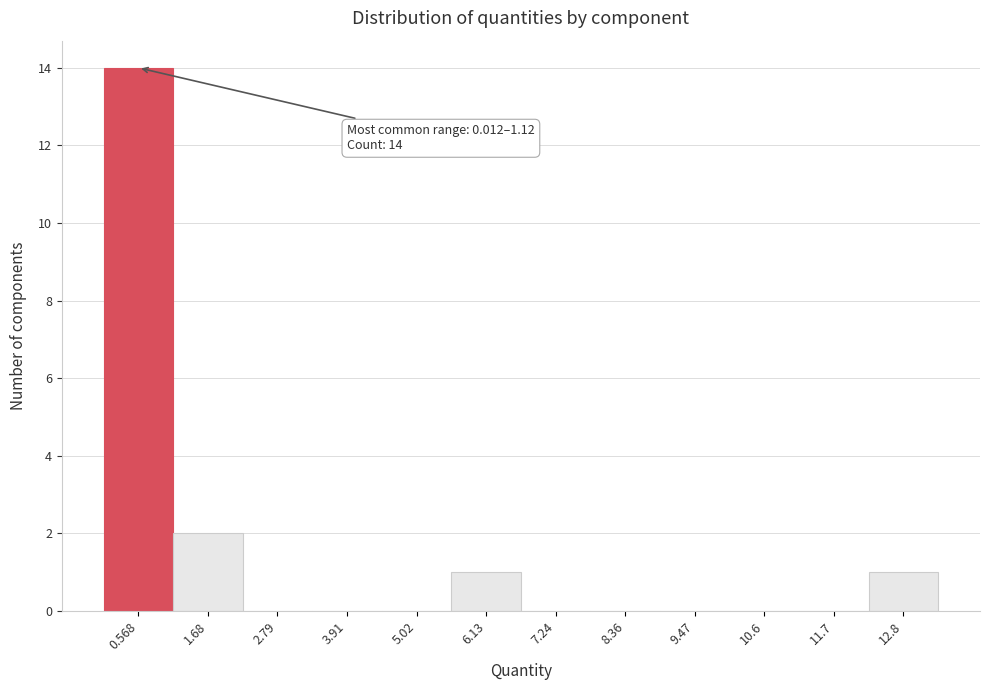

Which range on the x-axis has the tallest bar?

0.0 to 1.2